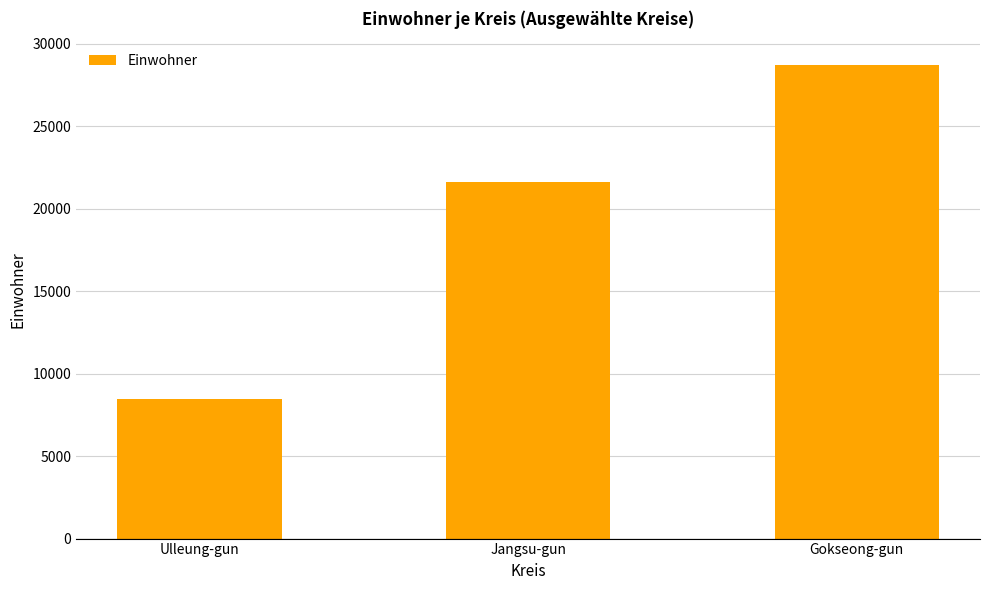

What is the label of the 3rd bar from the right?

Ulleung-gun